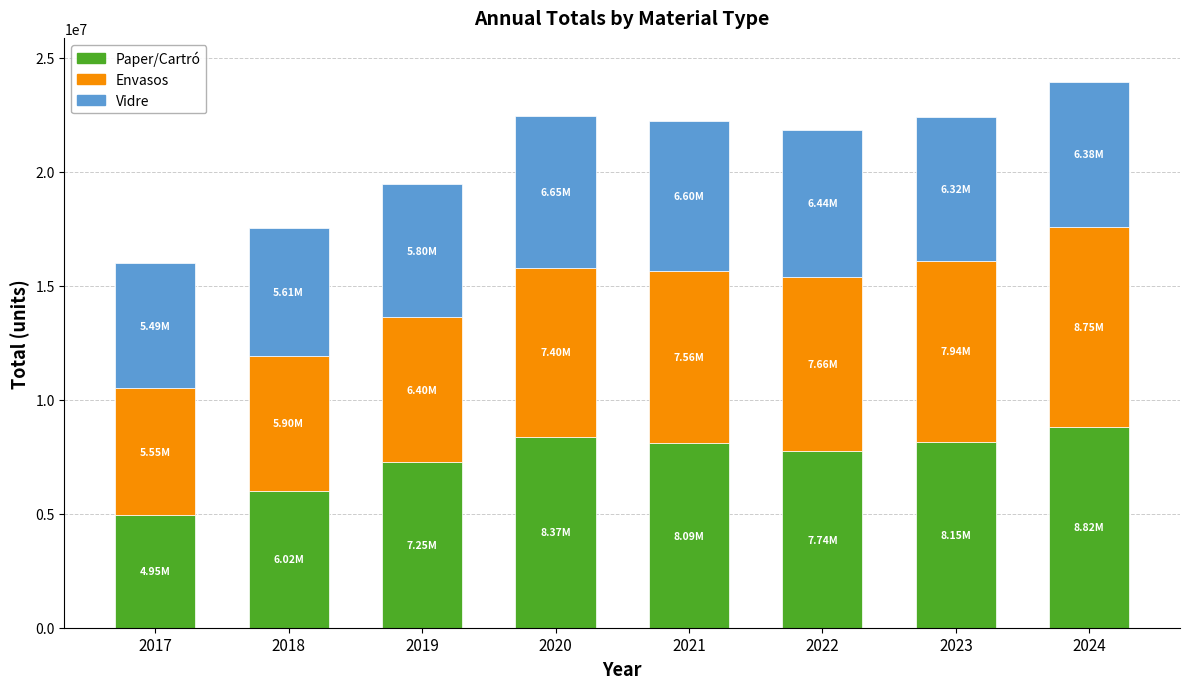

What is the value of the Paper/Cartró bar at the 4th from the left?

8372094.3